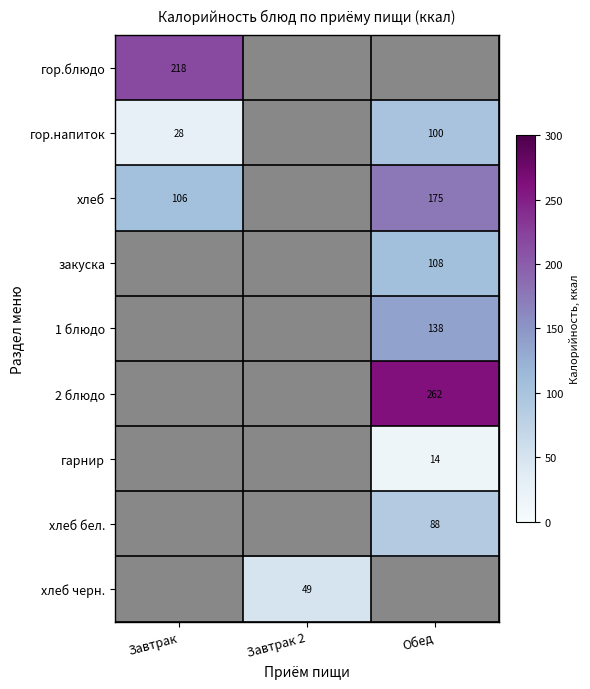

The value of закуска at Обед is 108. True or false?

True